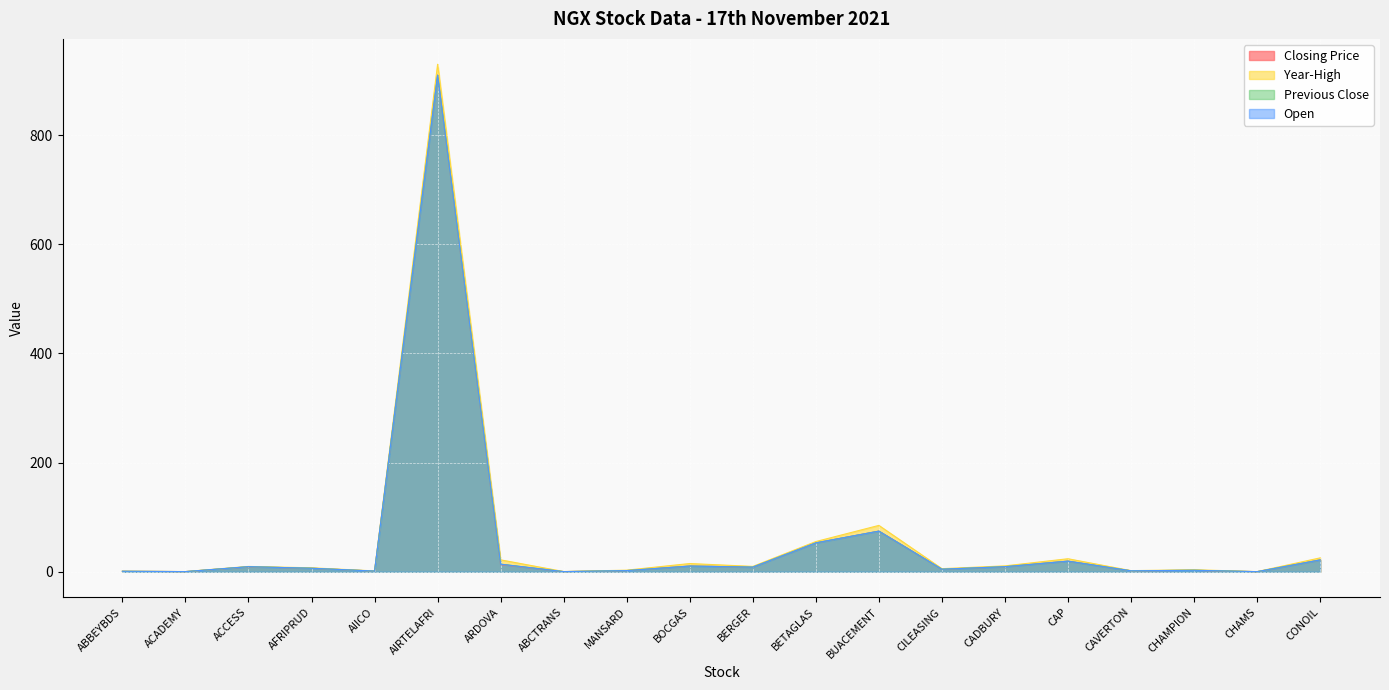

Reading left to right, list all the values displayed in this chart.

Closing Price: 0.9	0.3	9.1	6.5	1.3	910.0	13.2	0.3	2.2	10.5	8.6	53.0	74.5	4.8	9.3	19.5	1.8	2.6	0.2	21.7
Year-High: 1.1	0.5	9.8	7.3	1.6	930.0	21.9	0.4	3.0	15.1	9.8	55.4	85.0	5.7	10.8	23.9	2.1	3.8	0.3	25.5
Previous Close: 0.9	0.3	9.3	6.5	1.3	910.0	13.9	0.3	2.2	10.5	8.6	53.0	74.5	4.8	9.3	19.5	1.8	2.8	0.2	21.7
Open: 0.9	0.3	9.3	6.5	1.3	910.0	13.9	0.3	2.2	10.5	8.6	53.0	74.5	4.8	9.3	19.5	1.8	2.8	0.2	21.7